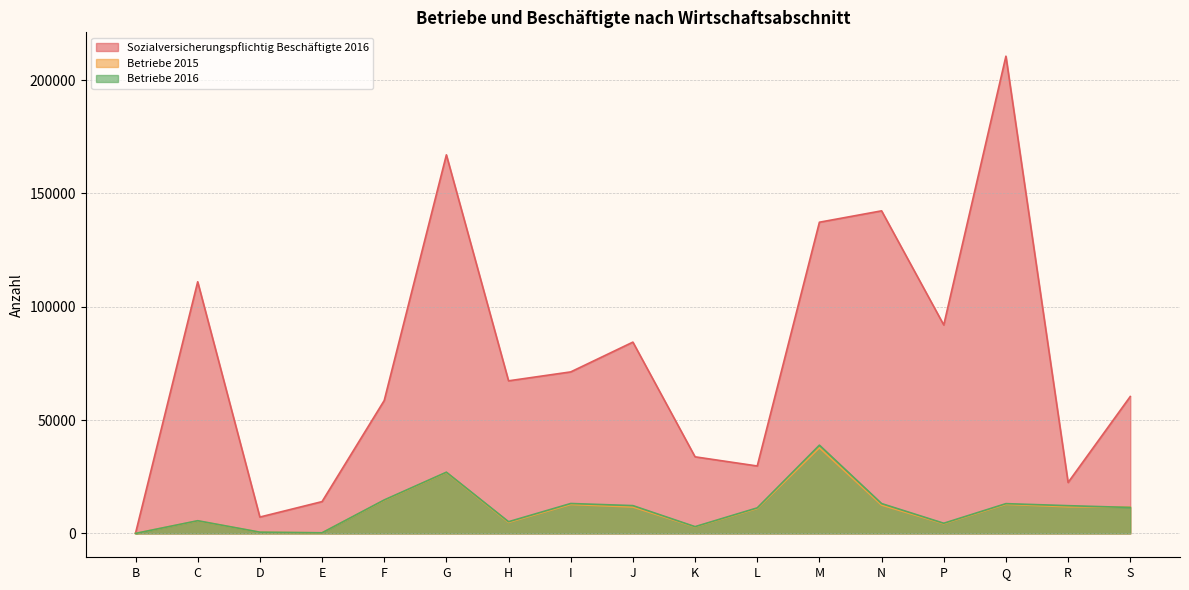

At which label is Betriebe 2015 closest to 18897?

F